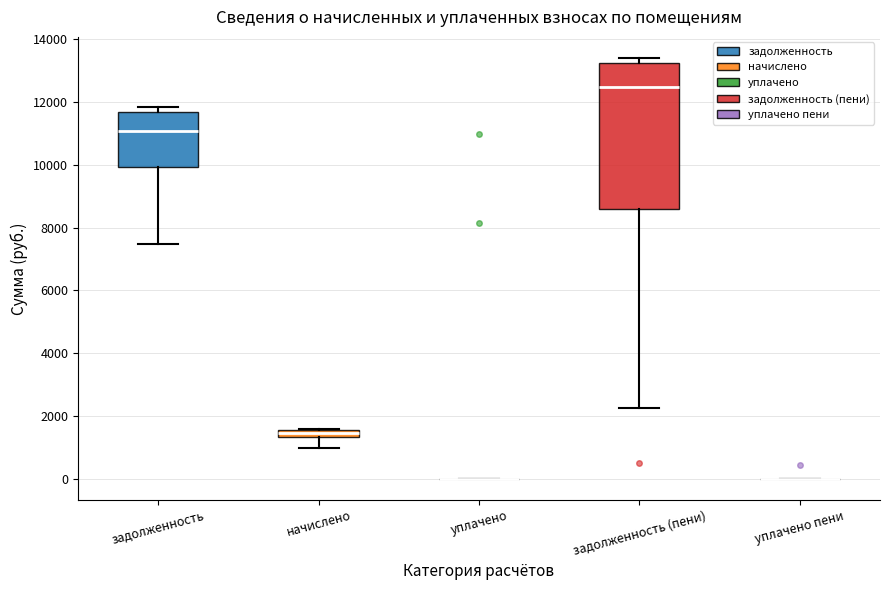

Where is the lower edge of the box for начислено on the y-axis? The values are not printed on the chart, so give them approximately, as read against the axis.

1400